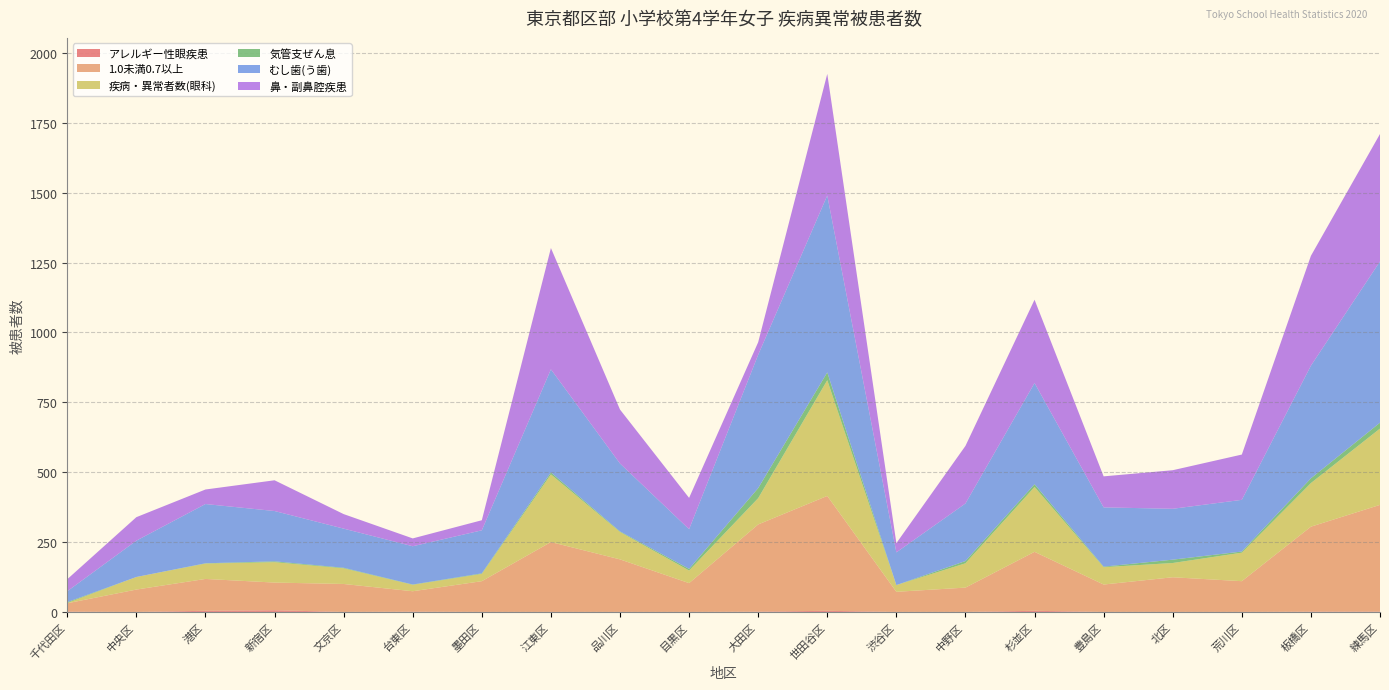

Reading right to left, transcribe all the data shown in this chart.

アレルギー性眼疾患: 練馬区=1	板橋区=1	荒川区=0	北区=0	豊島区=0	杉並区=4	中野区=0	渋谷区=0	世田谷区=4	大田区=1	目黒区=0	品川区=0	江東区=0	墨田区=0	台東区=1	文京区=0	新宿区=6	港区=4	中央区=0	千代田区=1
1.0未満0.7以上: 練馬区=382	板橋区=304	荒川区=110	北区=124	豊島区=98	杉並区=211	中野区=87	渋谷区=72	世田谷区=411	大田区=312	目黒区=103	品川区=188	江東区=250	墨田区=110	台東区=73	文京区=100	新宿区=99	港区=114	中央区=80	千代田区=30
疾病・異常者数(眼科): 練馬区=273	板橋区=156	荒川区=102	北区=51	豊島区=62	杉並区=232	中野区=87	渋谷区=24	世田谷区=414	大田区=94	目黒区=45	品川区=98	江東区=242	墨田区=26	台東区=23	文京区=56	新宿区=73	港区=55	中央区=45	千代田区=1
気管支ぜん息: 練馬区=21	板橋区=17	荒川区=4	北区=12	豊島区=2	杉並区=10	中野区=8	渋谷区=0	世田谷区=28	大田区=36	目黒区=6	品川区=2	江東区=7	墨田区=2	台東区=1	文京区=2	新宿区=3	港区=1	中央区=0	千代田区=3
むし歯(う歯): 練馬区=577	板橋区=403	荒川区=185	北区=182	豊島区=212	杉並区=362	中野区=206	渋谷区=117	世田谷区=633	大田区=477	目黒区=142	品川区=243	江東区=369	墨田区=154	台東区=137	文京区=140	新宿区=180	港区=212	中央区=130	千代田区=39
鼻・副鼻腔疾患: 練馬区=456	板橋区=393	荒川区=162	北区=138	豊島区=111	杉並区=298	中野区=206	渋谷区=33	世田谷区=435	大田区=45	目黒区=112	品川区=193	江東区=434	墨田区=36	台東区=28	文京区=52	新宿区=110	港区=52	中央区=84	千代田区=43